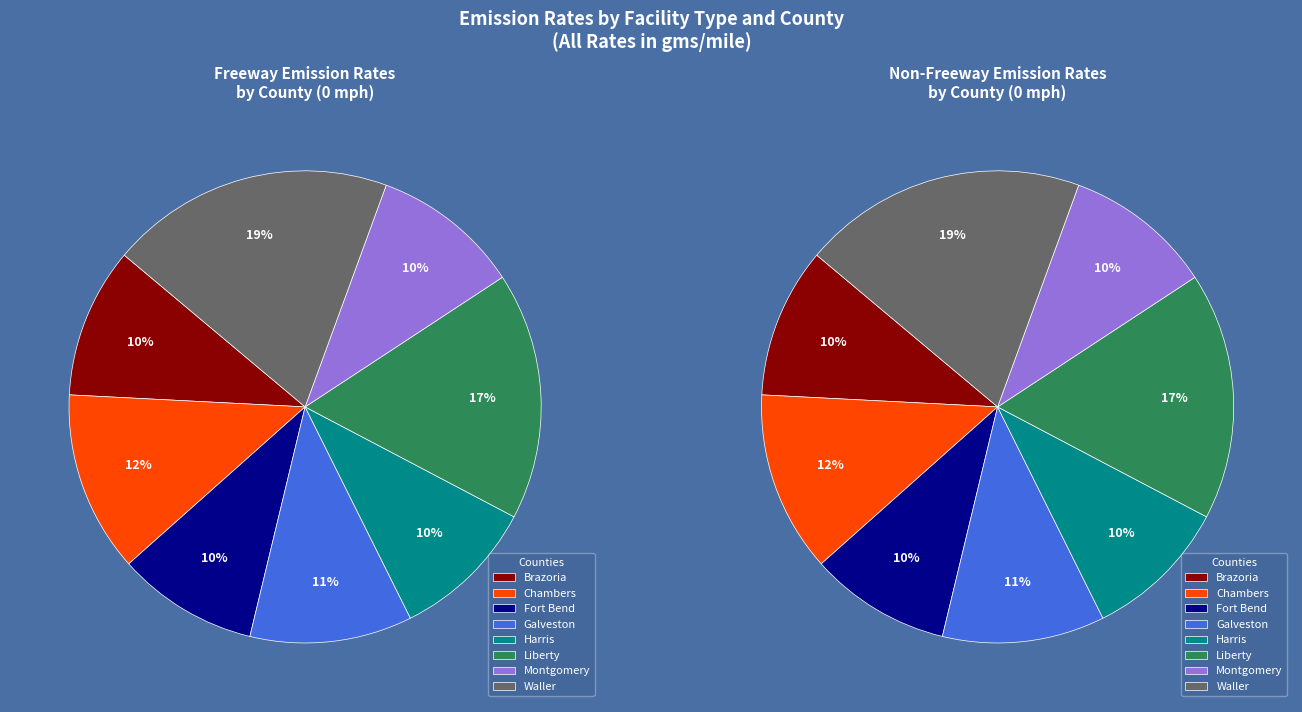

Which slice is the smallest?

Fort Bend